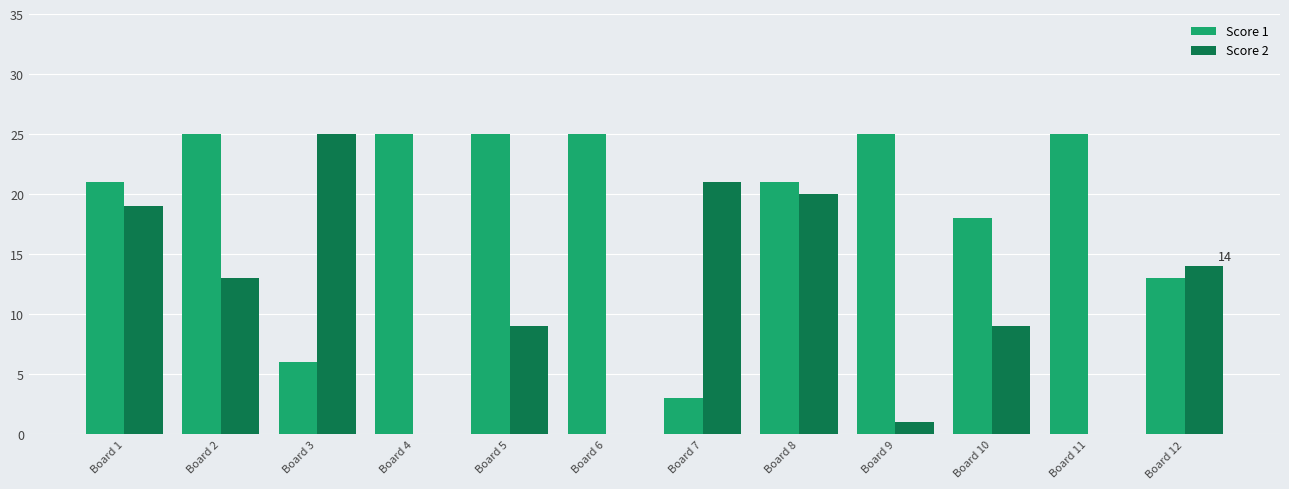

Are the bars grouped side by side (vs. stacked)?

Yes